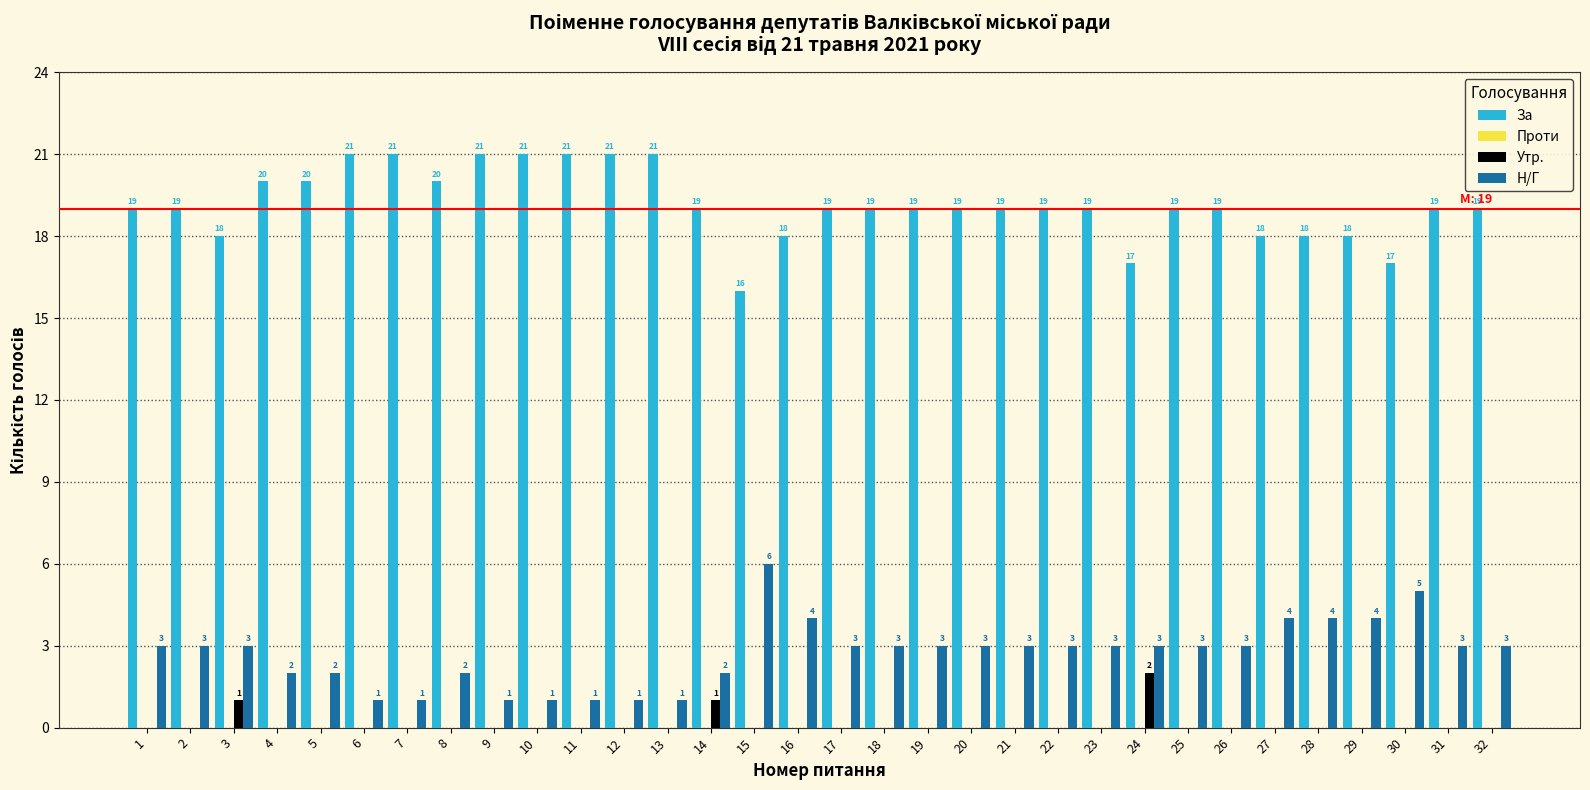

Reading left to right, extract all data points from this chart.

За: 1=19	2=19	3=18	4=20	5=20	6=21	7=21	8=20	9=21	10=21	11=21	12=21	13=21	14=19	15=16	16=18	17=19	18=19	19=19	20=19	21=19	22=19	23=19	24=17	25=19	26=19	27=18	28=18	29=18	30=17	31=19	32=19
Утр.: 1=0	2=0	3=1	4=0	5=0	6=0	7=0	8=0	9=0	10=0	11=0	12=0	13=0	14=1	15=0	16=0	17=0	18=0	19=0	20=0	21=0	22=0	23=0	24=2	25=0	26=0	27=0	28=0	29=0	30=0	31=0	32=0
Н/Г: 1=3	2=3	3=3	4=2	5=2	6=1	7=1	8=2	9=1	10=1	11=1	12=1	13=1	14=2	15=6	16=4	17=3	18=3	19=3	20=3	21=3	22=3	23=3	24=3	25=3	26=3	27=4	28=4	29=4	30=5	31=3	32=3